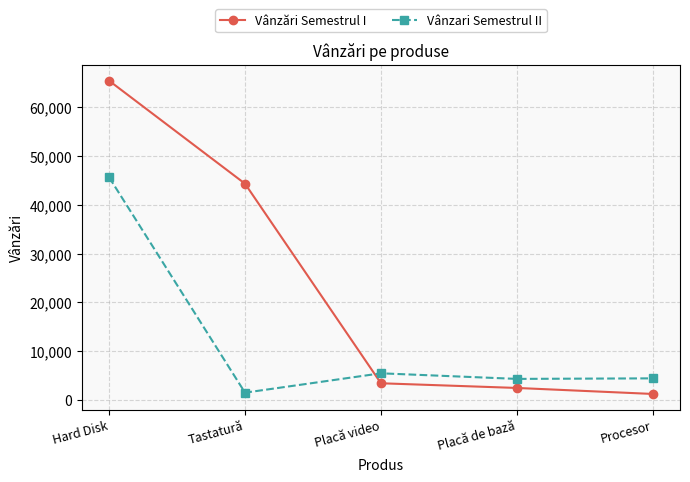

Where is Vânzări Semestrul I nearest to the value 33334?

Tastatură